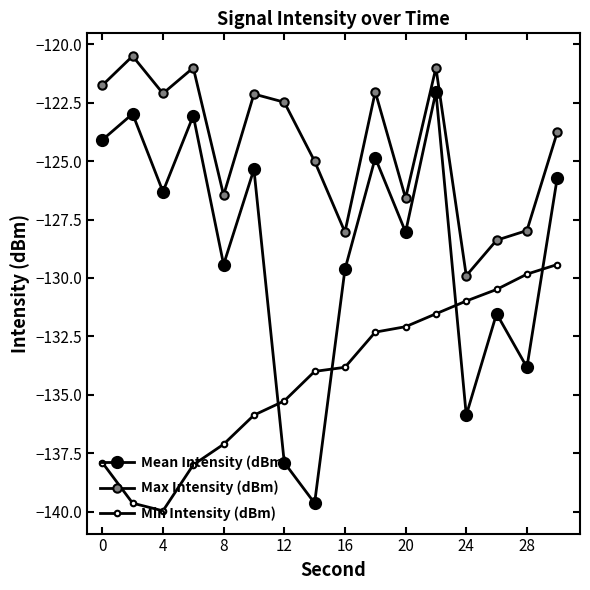

How many categories are shown in the chart?

16